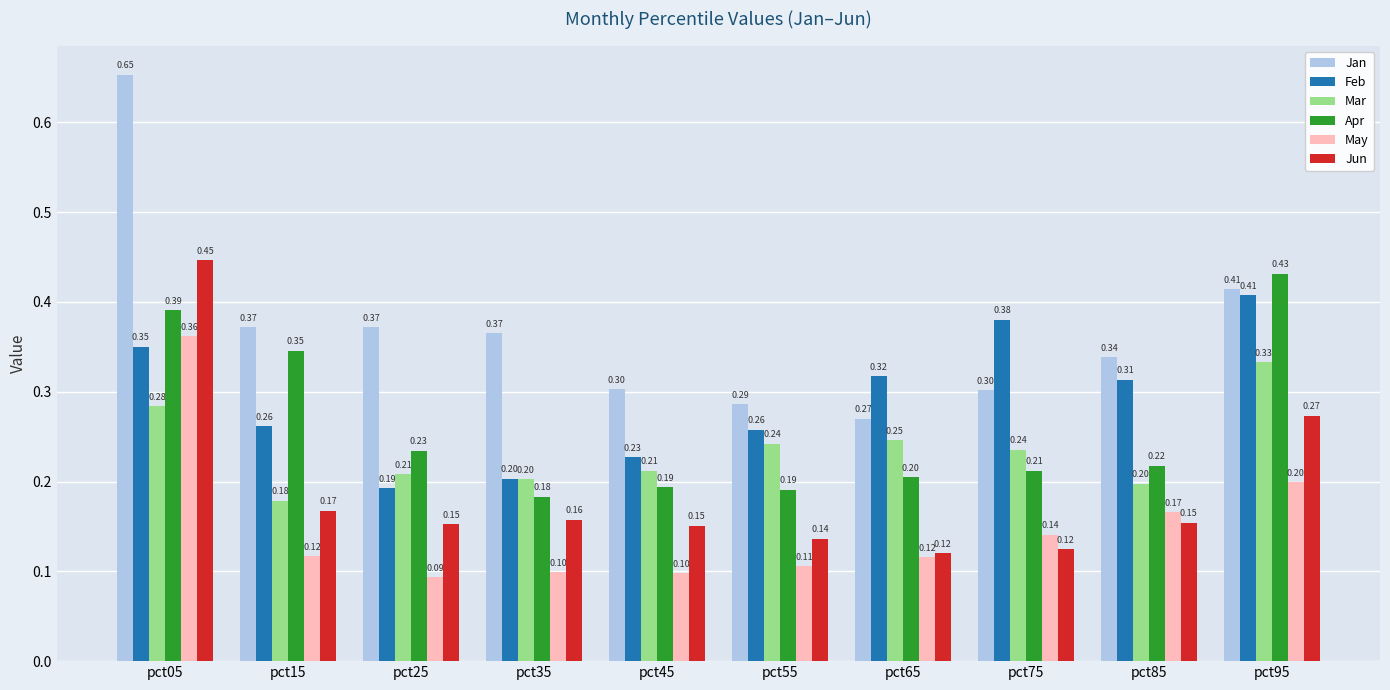

At which label is Apr closest to 0?

pct35